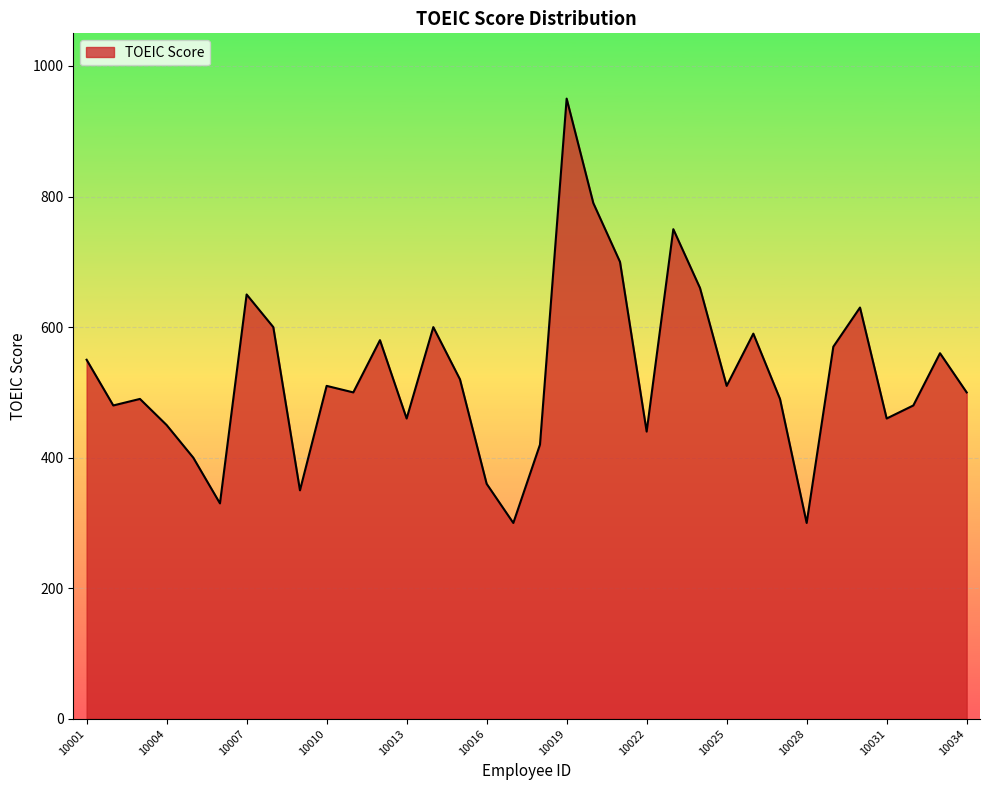

How many categories are shown in the chart?

34